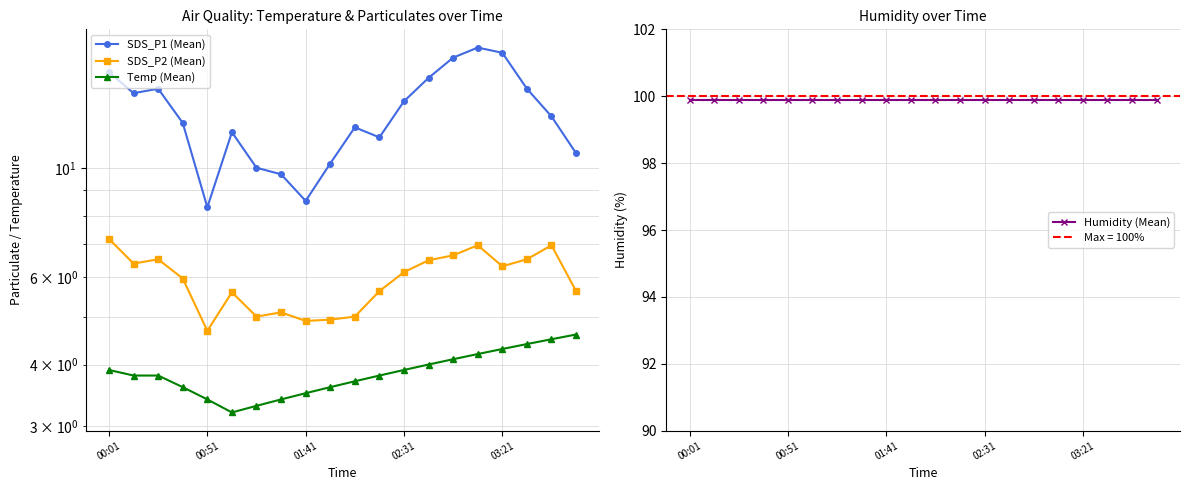

What is the sum of all Humidity (Mean) values?

1998.0